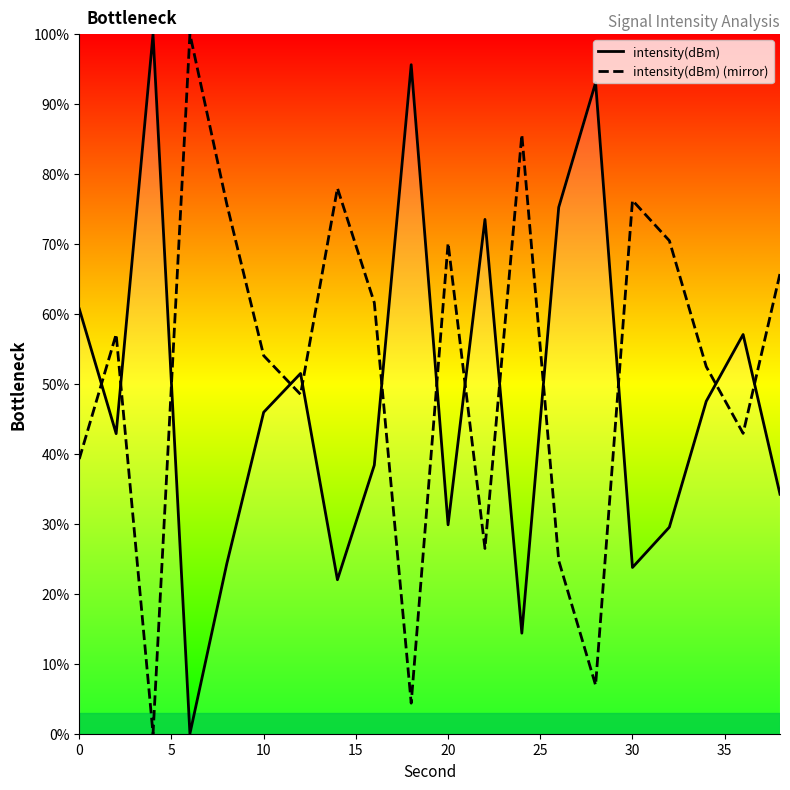

What is the difference between the highest and lowest values at 30?

52.5